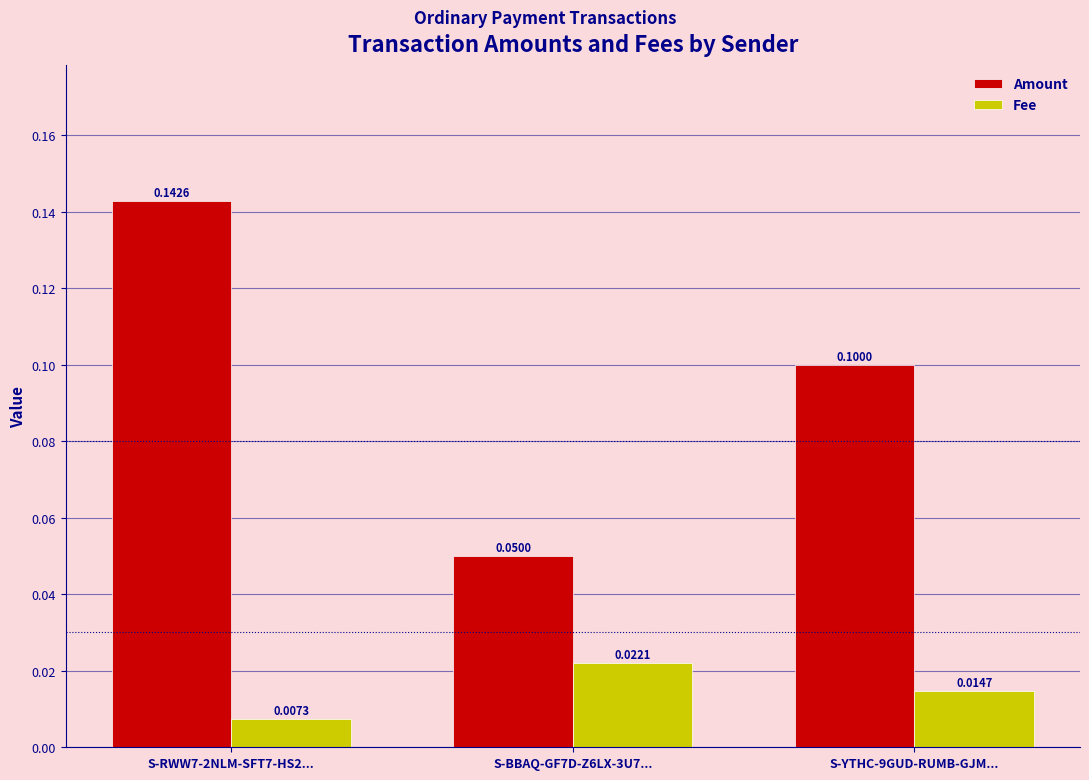

List the series in order of their overall mean, highest first.

Amount, Fee